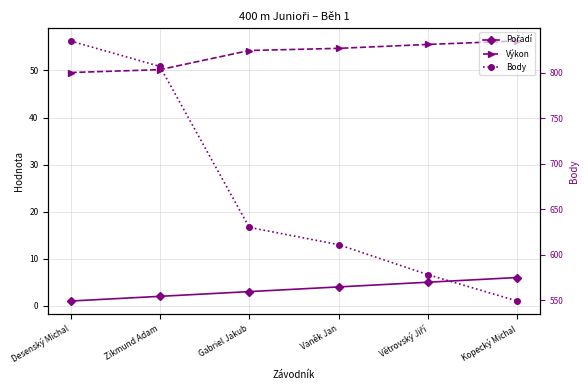

How many lines are shown in the chart?

3